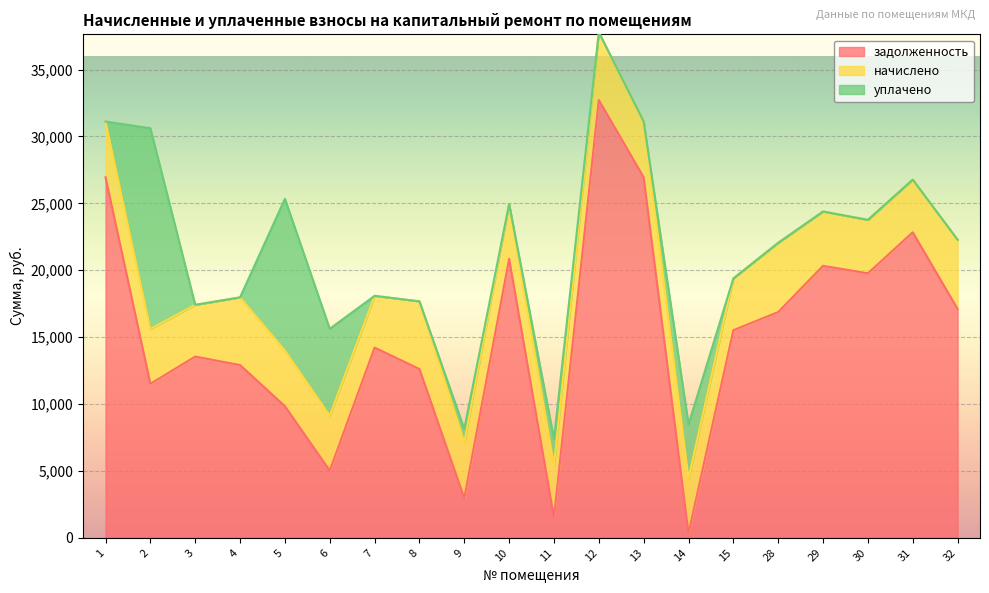

Which series has the largest total across all categories?

задолженность